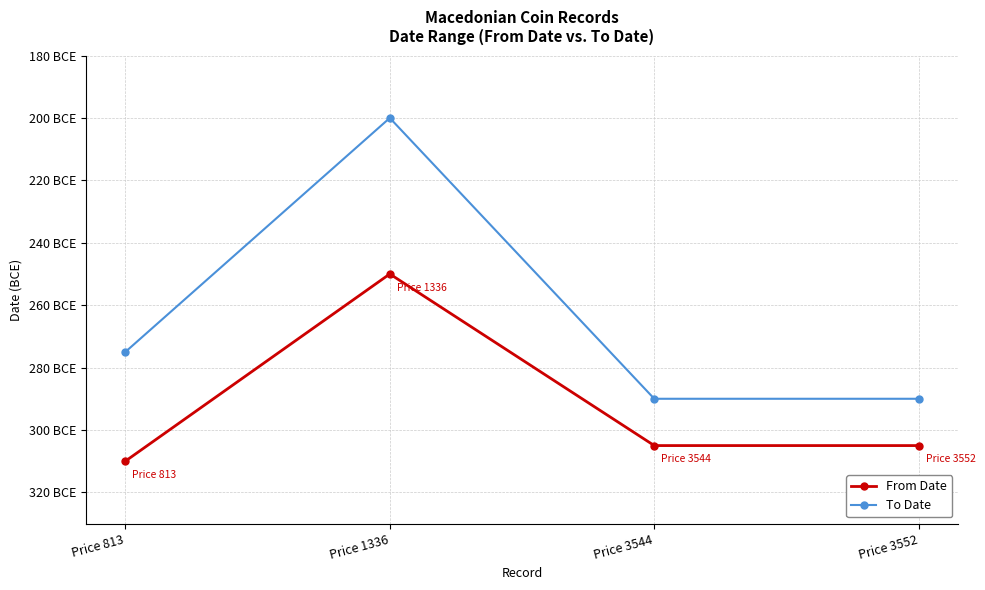

What is the spread (max minus min) of values at Price 813?

35